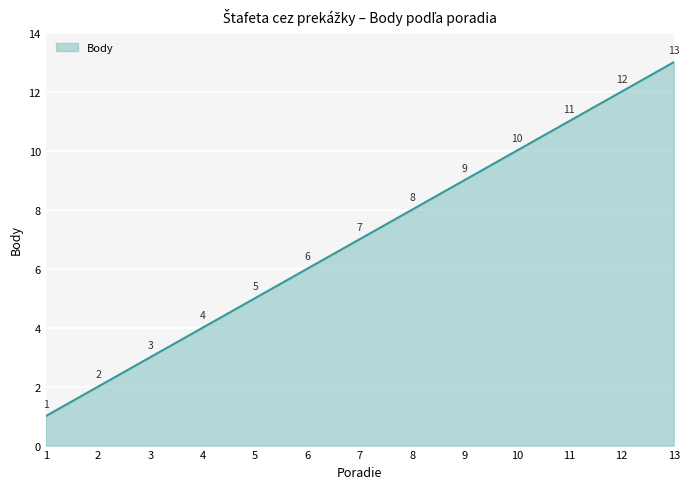

True or false: the data has more than 2 interior local peaks.

False